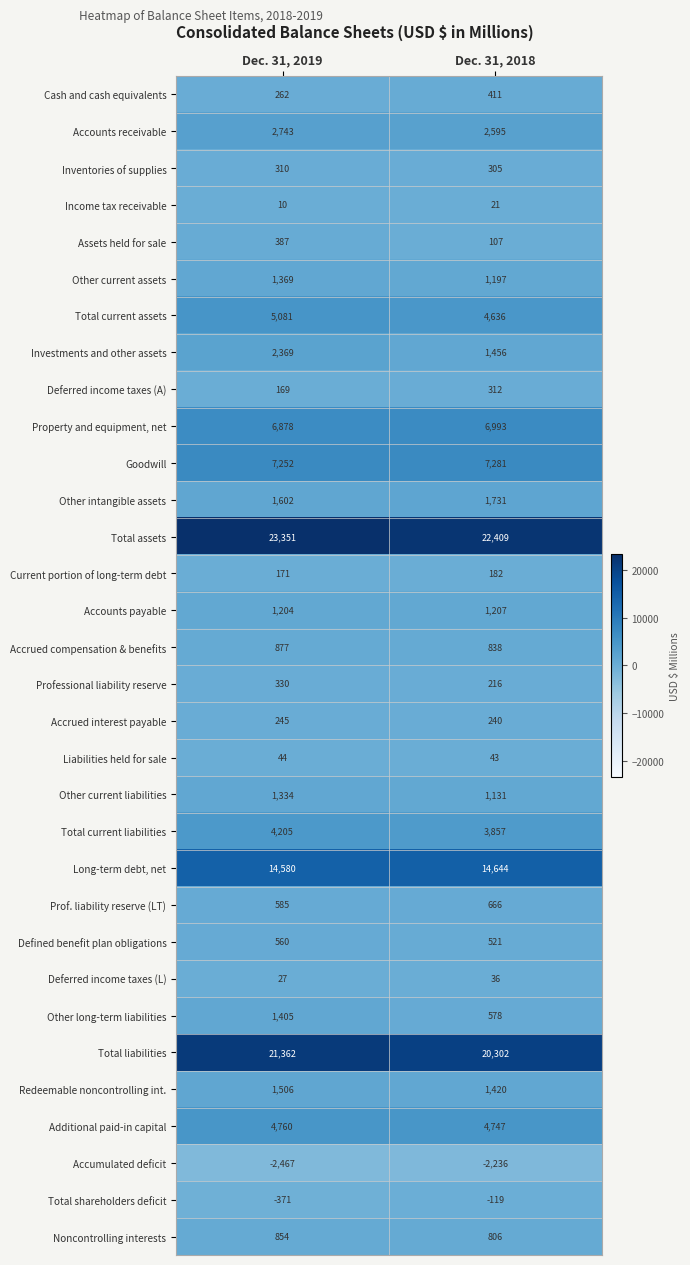

What is the average value of the Professional liability reserve series?

273